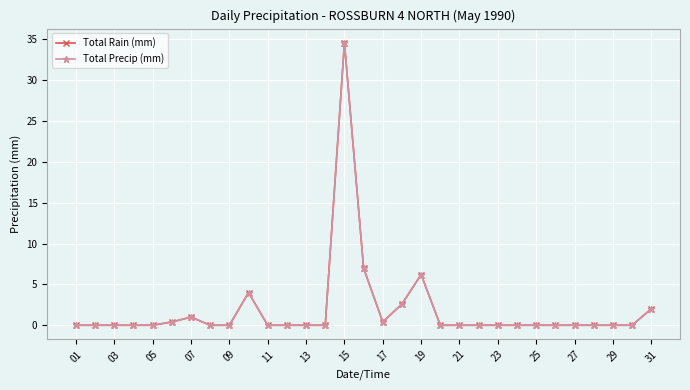

Which category has the lowest value across all series?

01